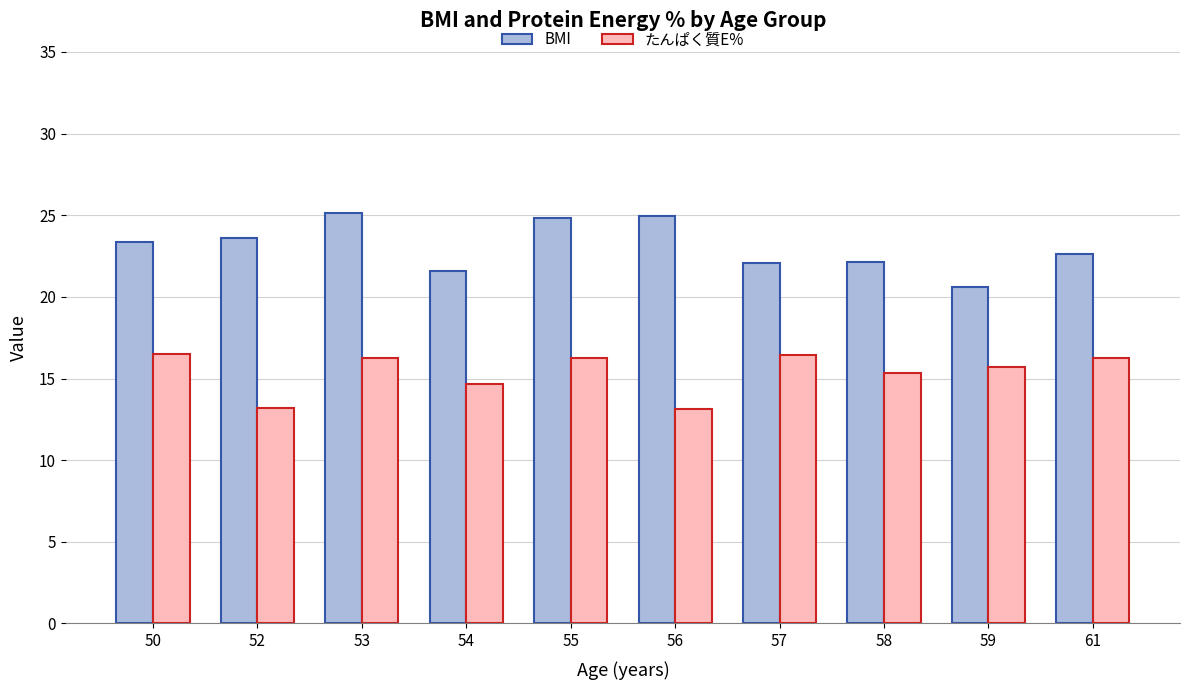

What is the difference between the highest and lowest values at 61?

6.4